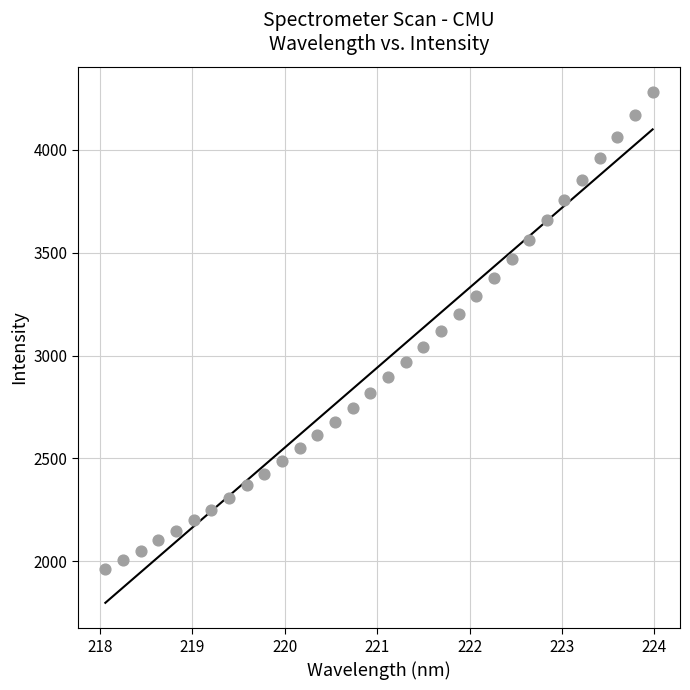

What is the range of X values (max minus min)?

5.9